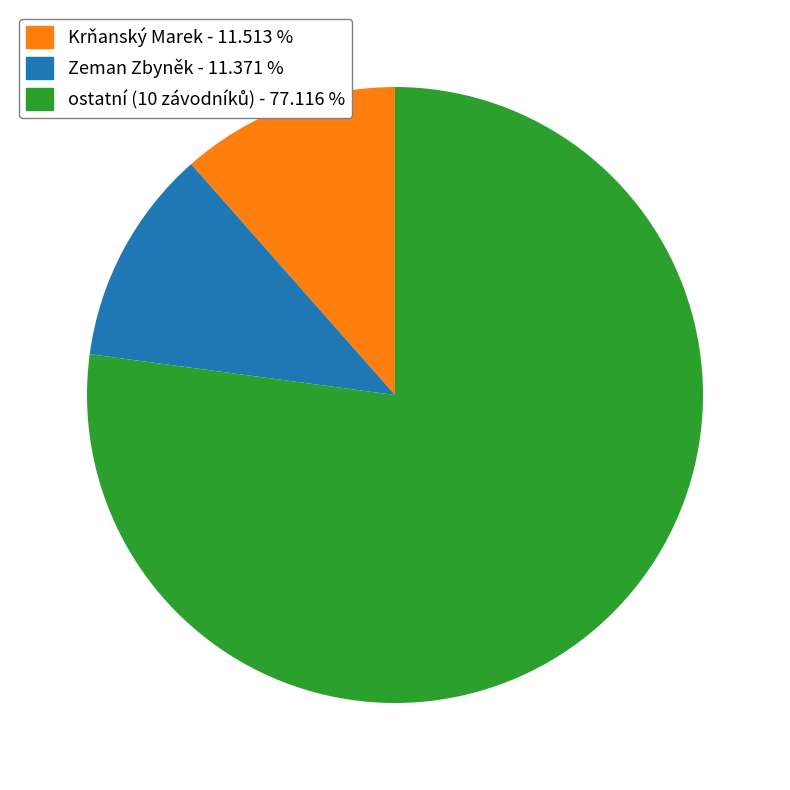

Does any single category account for the majority?

Yes